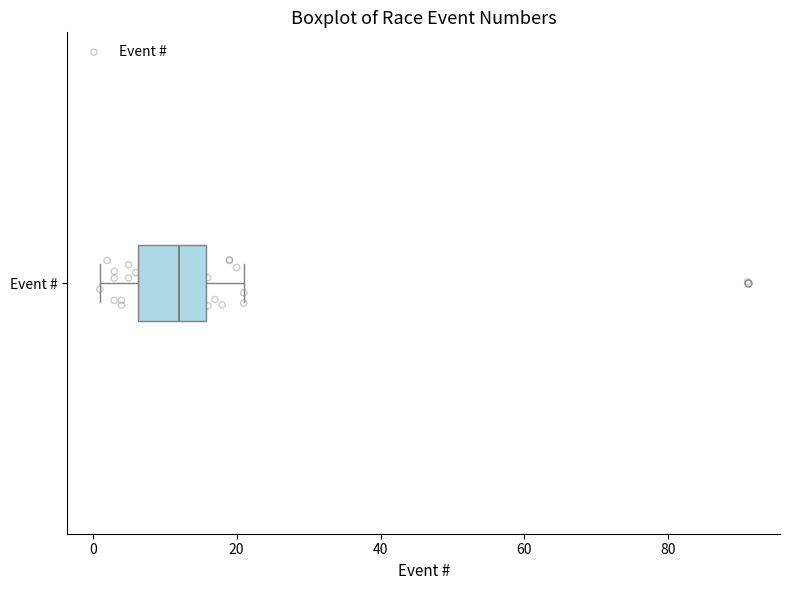

Transcribe this box plot: give where the median line is, the range the box spans, and where the two whiskers end, as read against the x-axis. The values are not printed on the chart, so give them approximately, as read against the axis.

median 12, box 6 to 16, whiskers 2 to 22